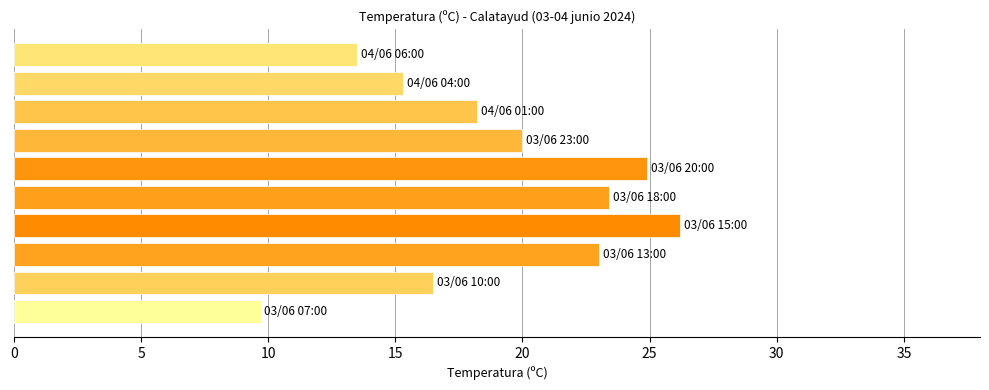

How many data points are less than 20?

5